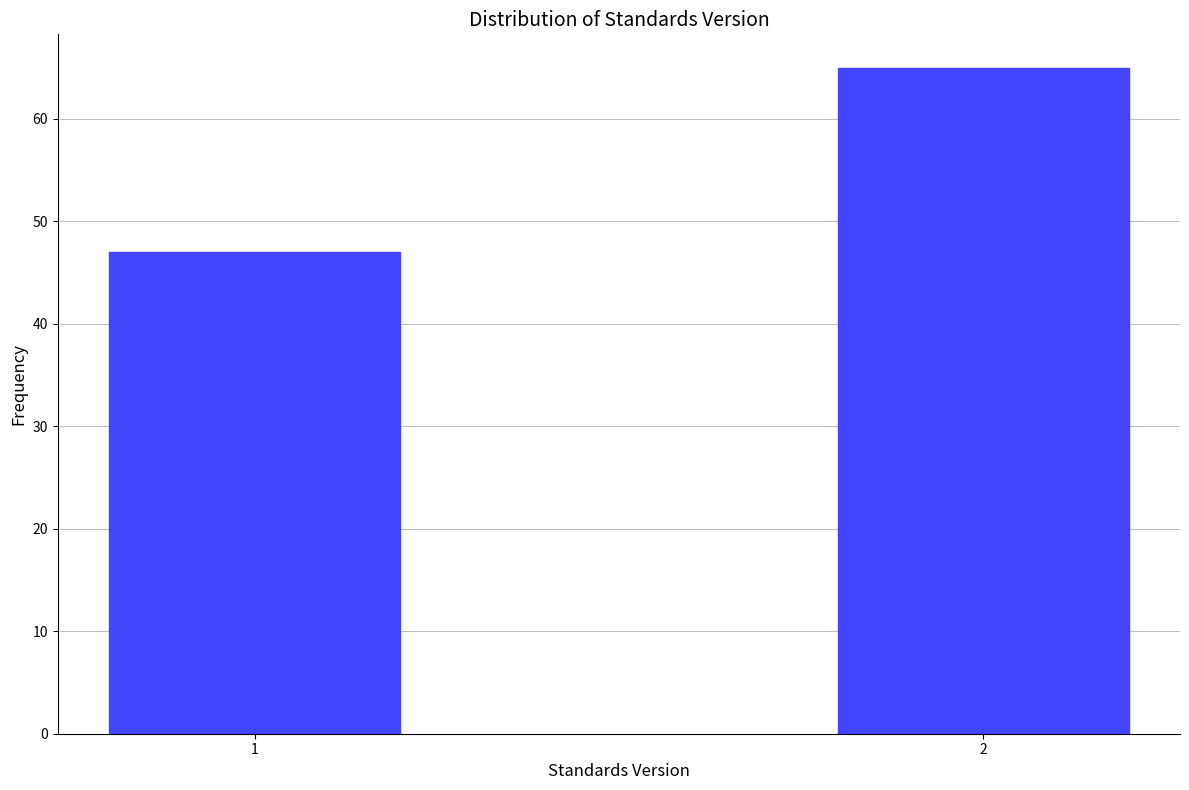

Reading left to right, transcribe all the data shown in this chart.

47	65